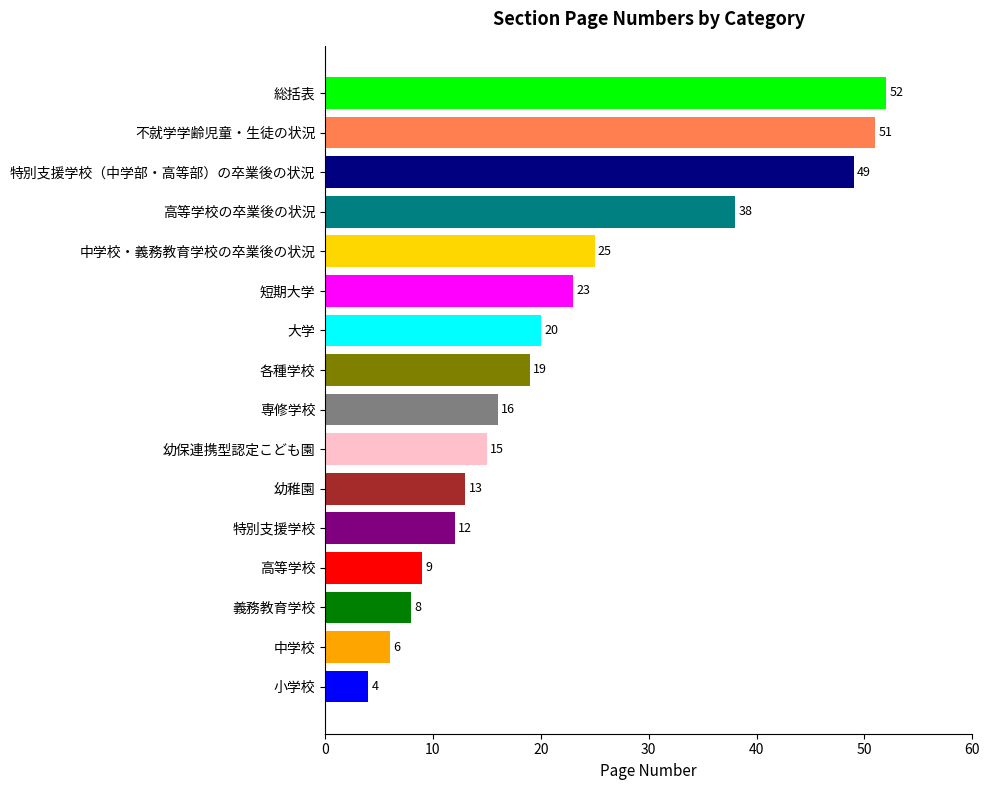

Between 大学 and 中学校, which is larger?

大学